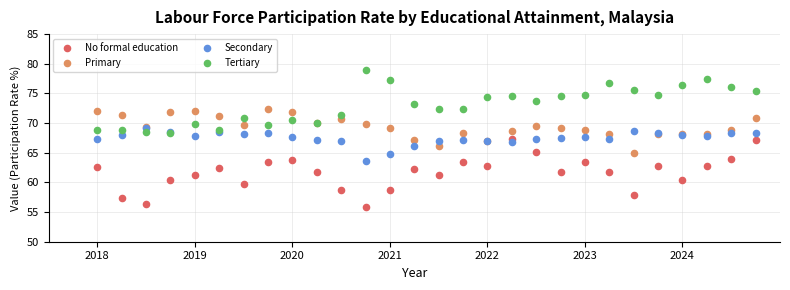

Which series has the largest Y range (max minus min)?

No formal education